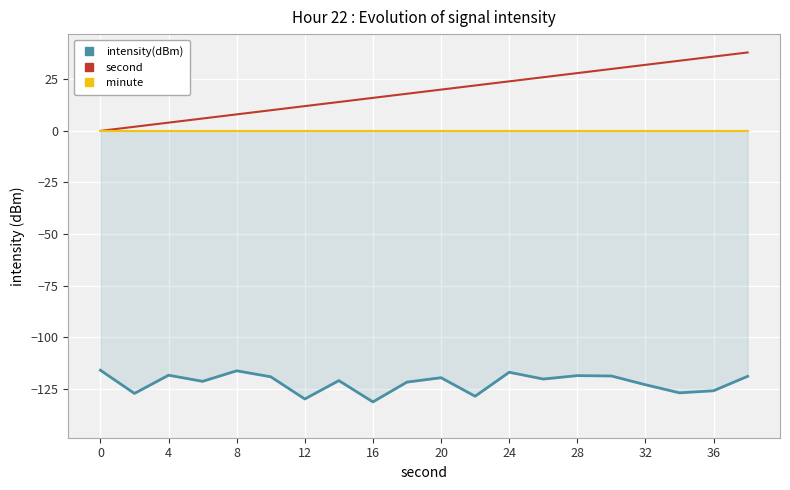

True or false: second and minute intersect in this chart.

False